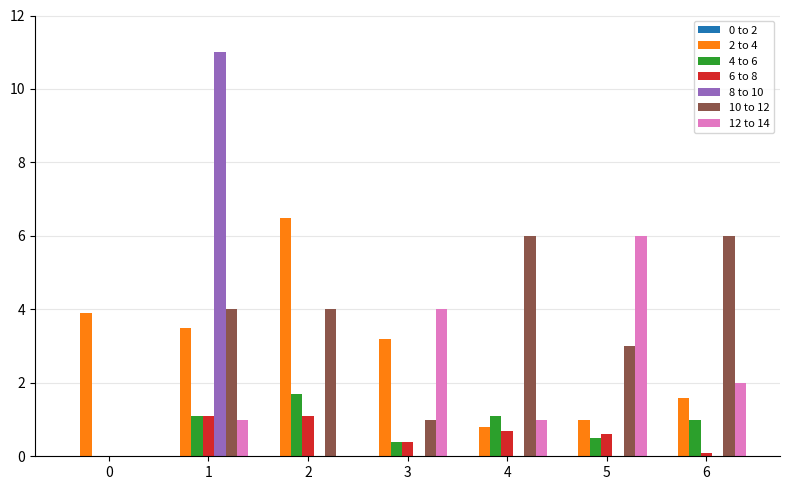

Is it true that 6 to 8 equals 0.4 at 3?

True